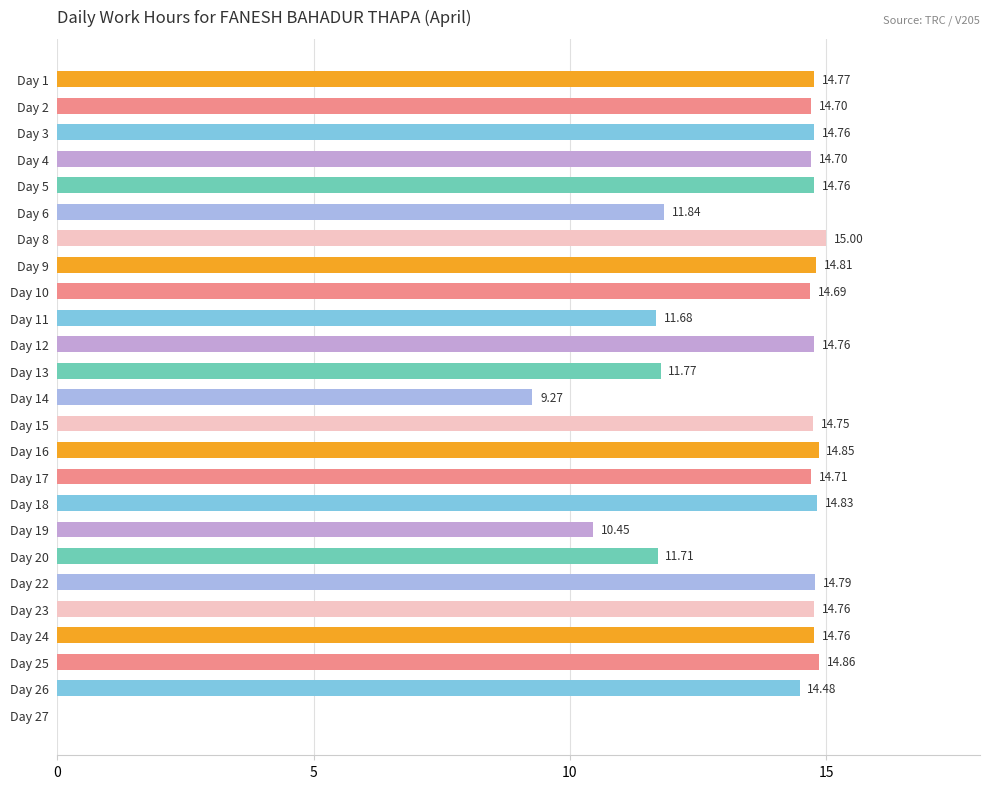

What is the change in value from Day 14 to Day 23?

+5.5